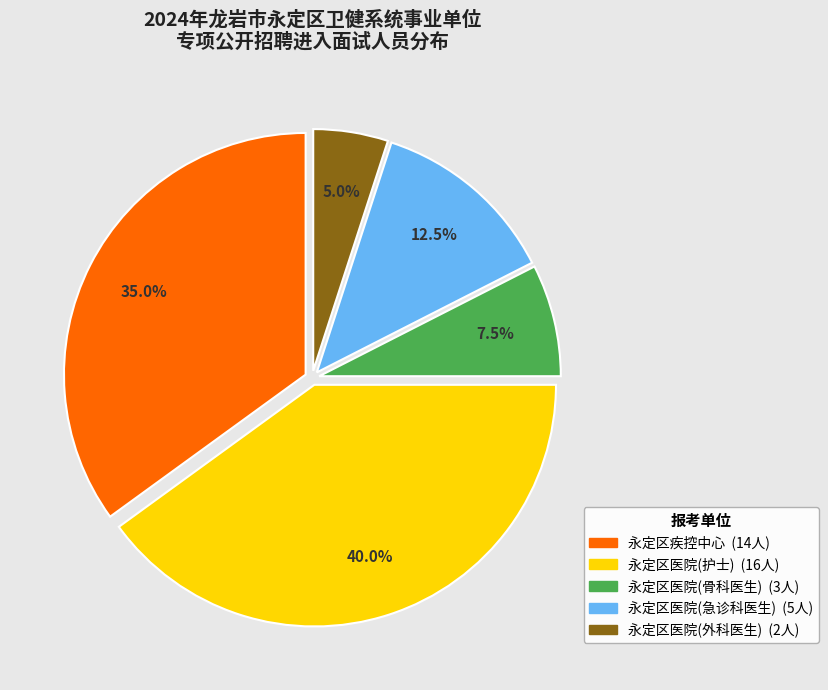

Which has a higher value, 永定区疾控中心 or 永定区医院(急诊科医生)?

永定区疾控中心